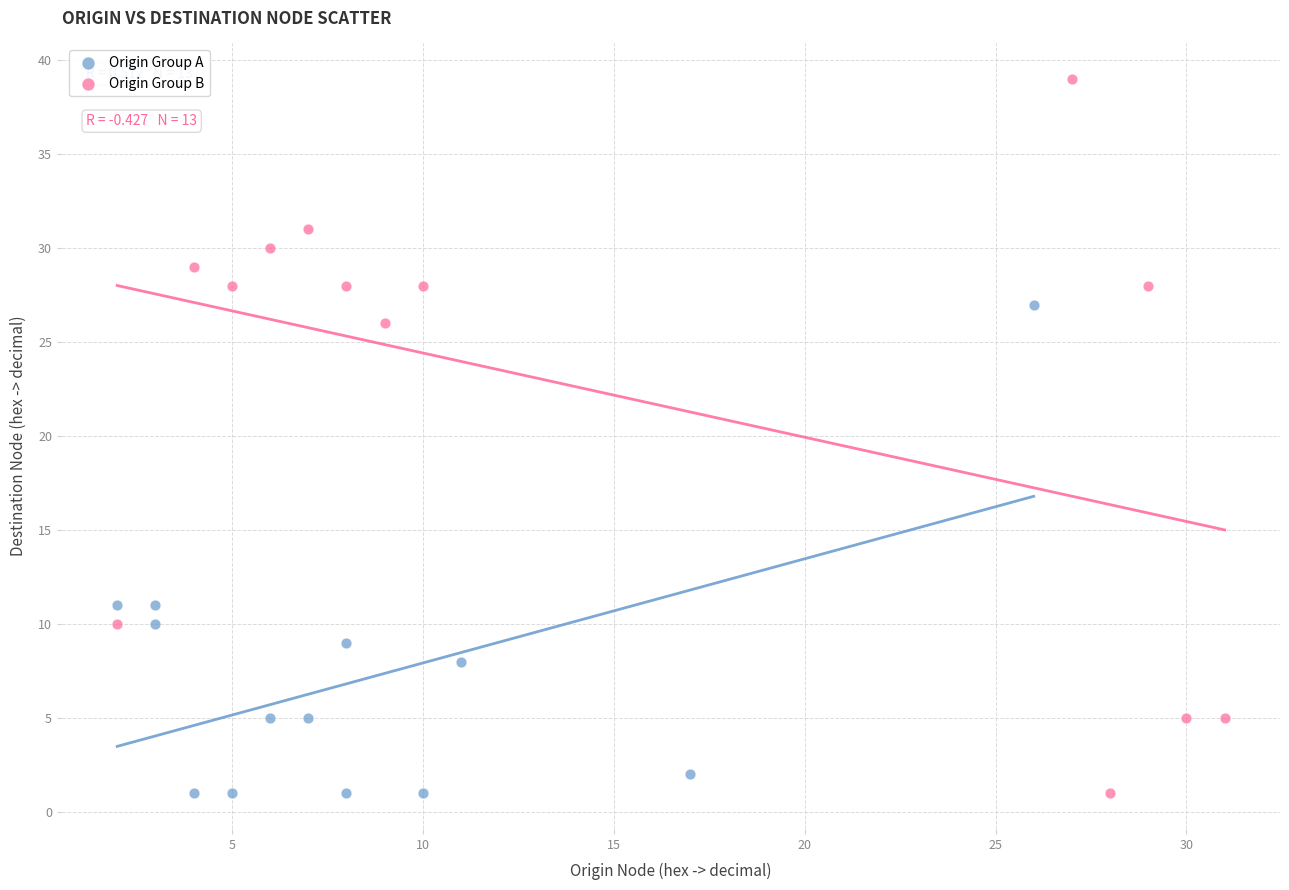

Which series has the largest Y range (max minus min)?

Origin Group B